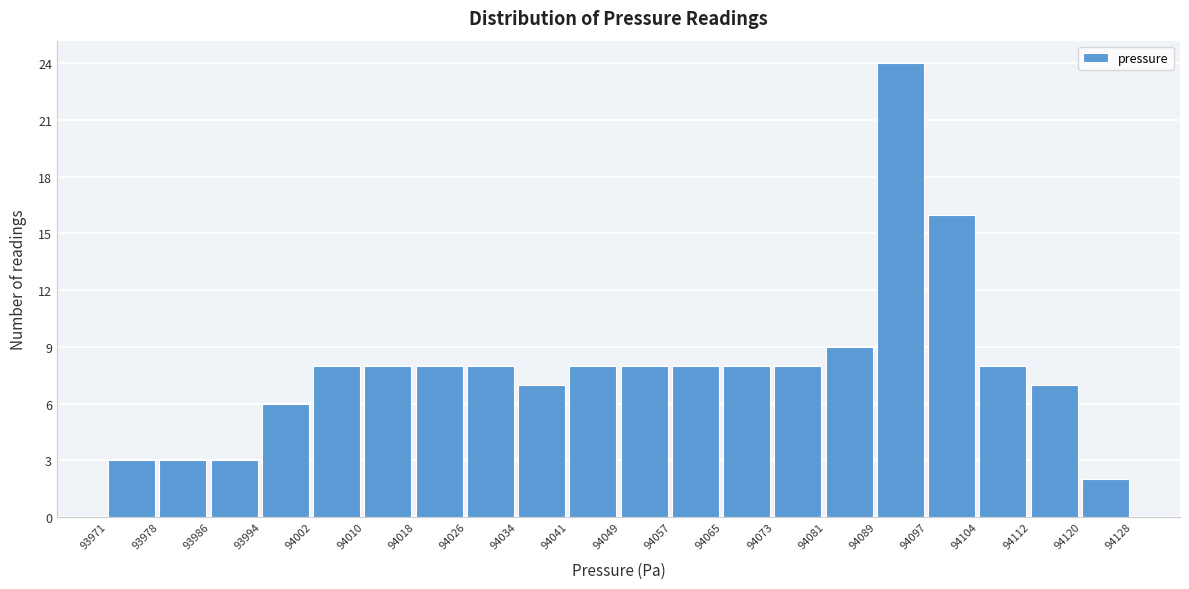

Reading left to right, list every bar in this chart as the range it spans on the x-axis followed by its height. The values are not printed on the chart, so give them approximately, as read against the axis.

93971 to 93978: 3
93978 to 93986: 3
93986 to 93994: 3
93994 to 94002: 6
94002 to 94010: 8
94010 to 94018: 8
94018 to 94026: 8
94026 to 94034: 8
94034 to 94041: 7
94041 to 94049: 8
94049 to 94057: 8
94057 to 94065: 8
94065 to 94073: 8
94073 to 94081: 8
94081 to 94089: 9
94089 to 94097: 24
94097 to 94104: 16
94104 to 94112: 8
94112 to 94120: 7
94120 to 94128: 2